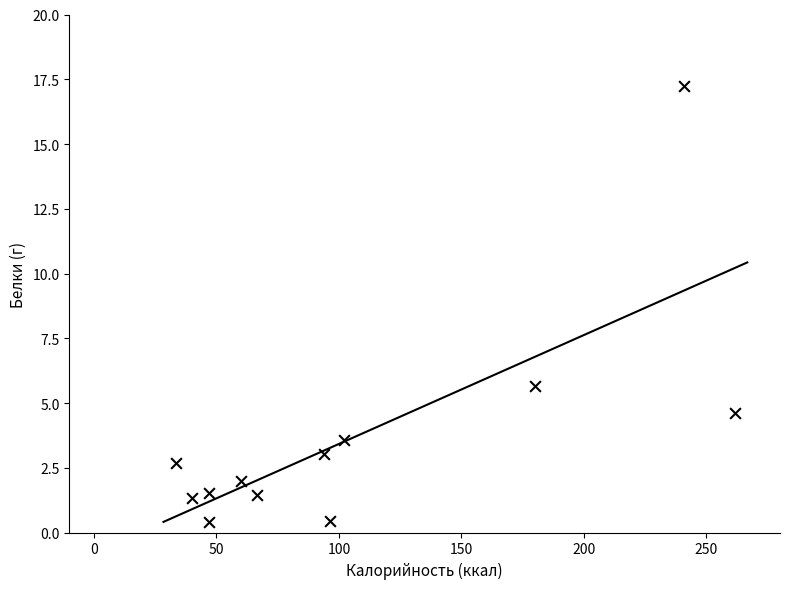

What Y value in the scatter plot is closest to 8?

5.6